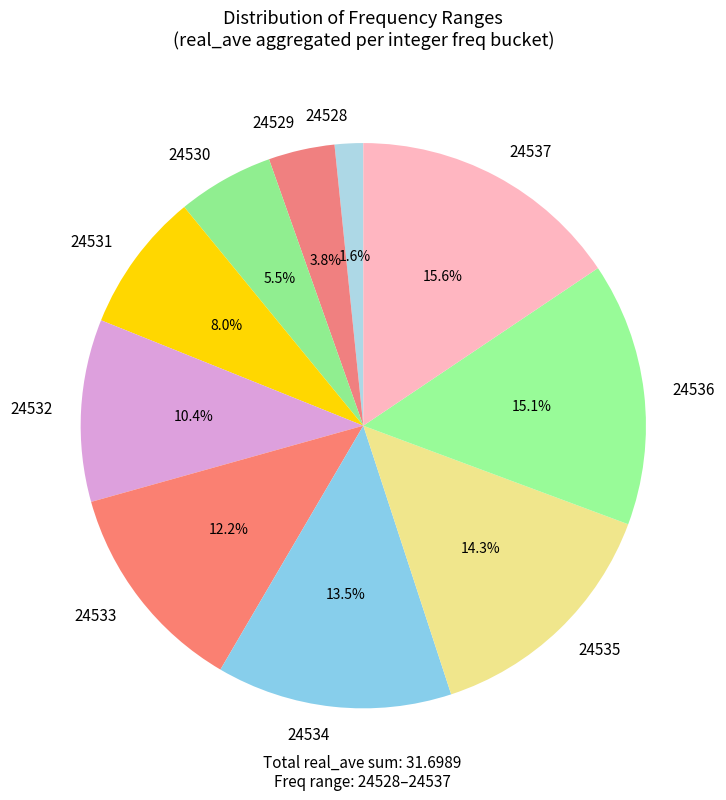

True or false: 24537 accounts for 24% of the total.

False